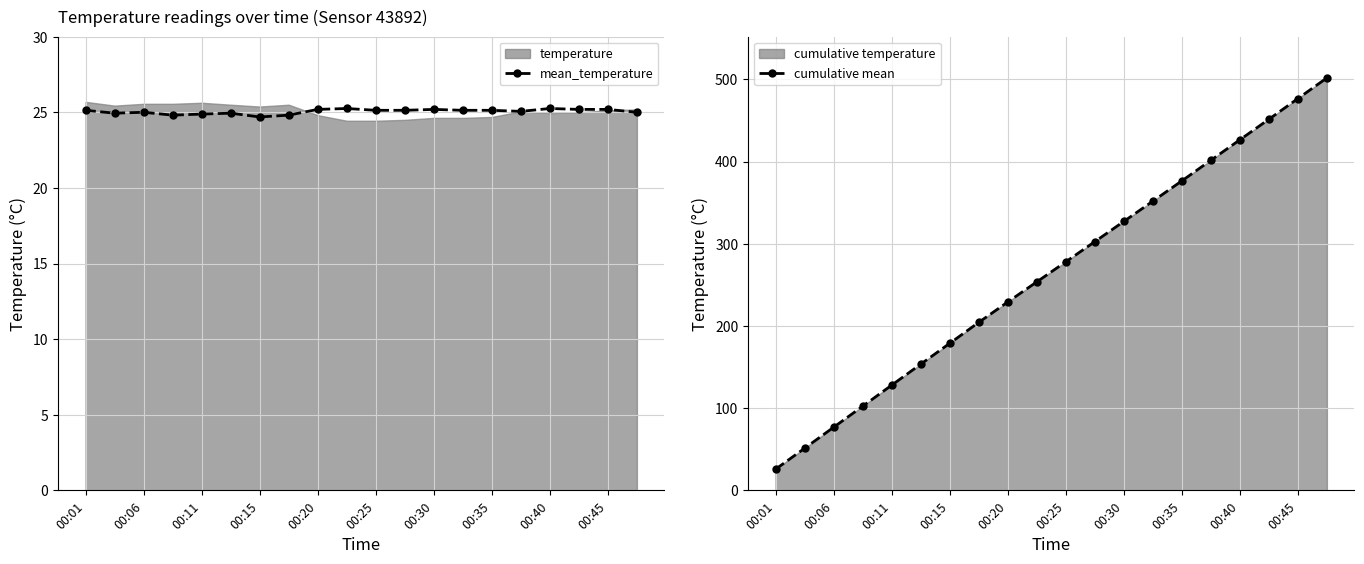

At 17, list the series in order from smallest to largest.

mean_temperature, cumulative mean